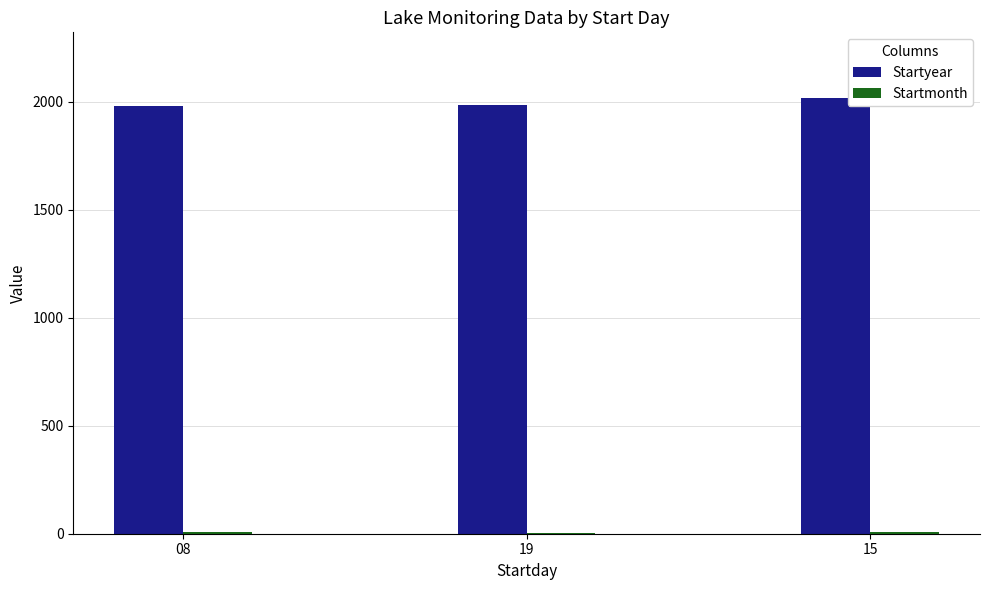

Count the number of categories in the chart.

3